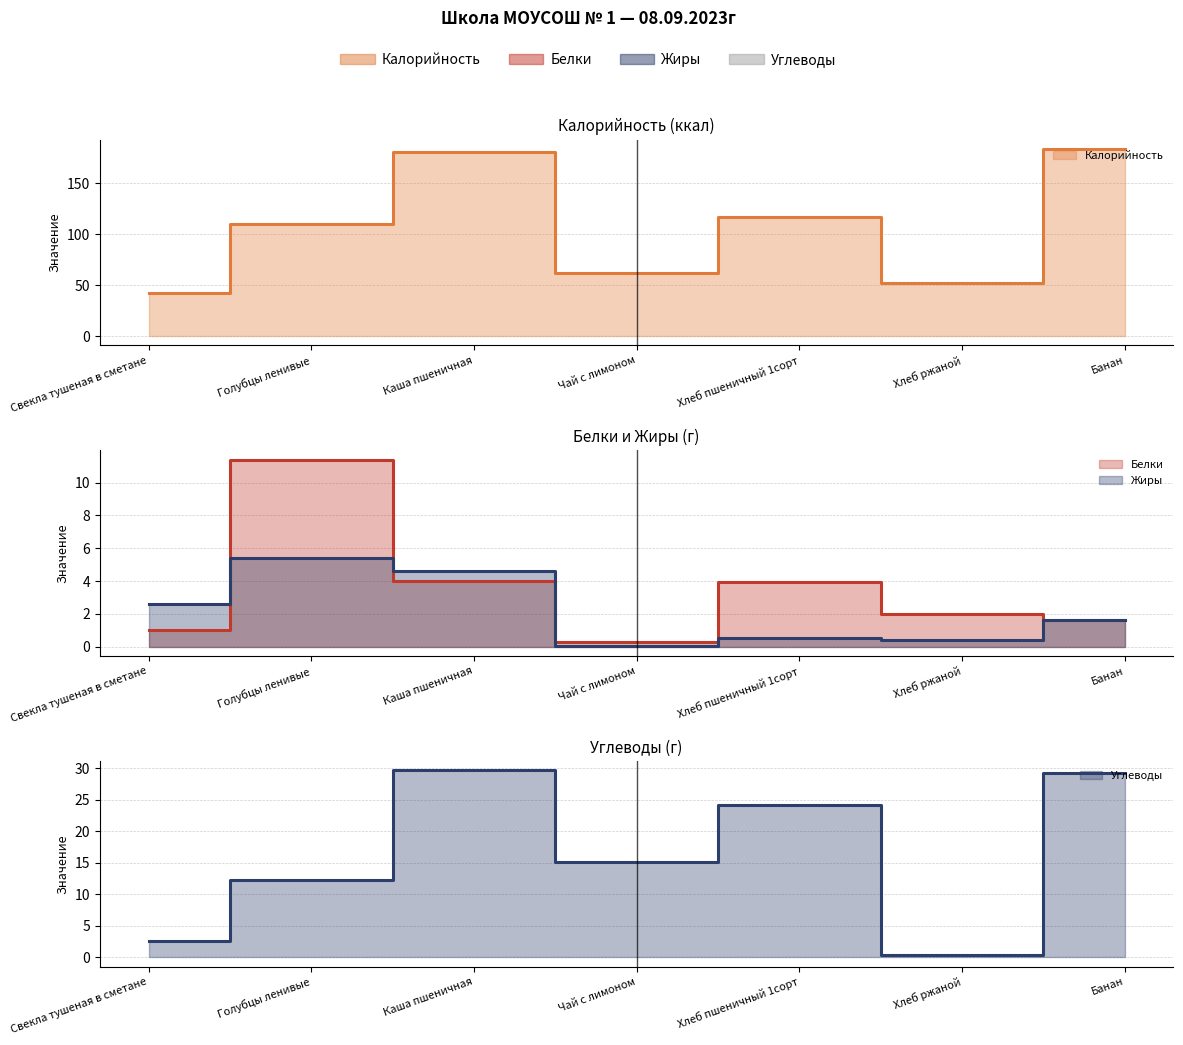

What is the minimum value for Углеводы?

0.4